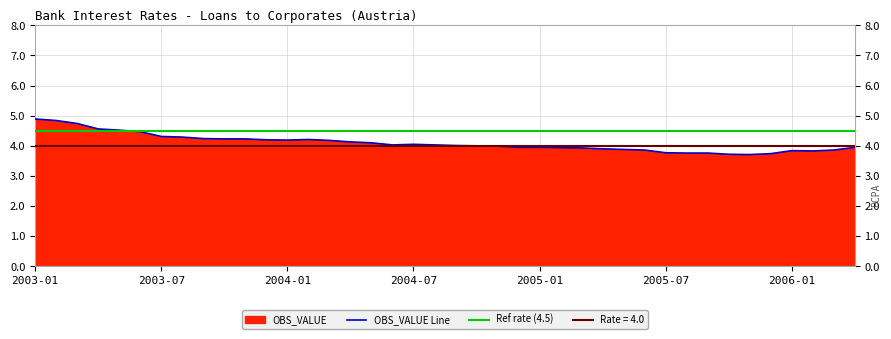

What is the change in value from 2003-01 to 2003-06?

-0.4